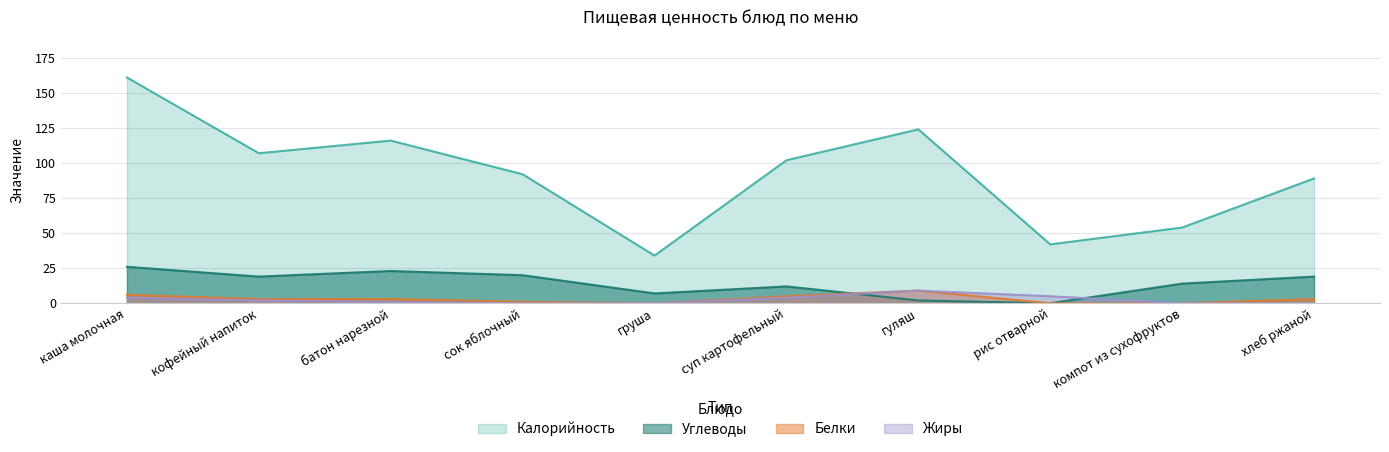

How many interior local valleys does the Калорийность series have?

3